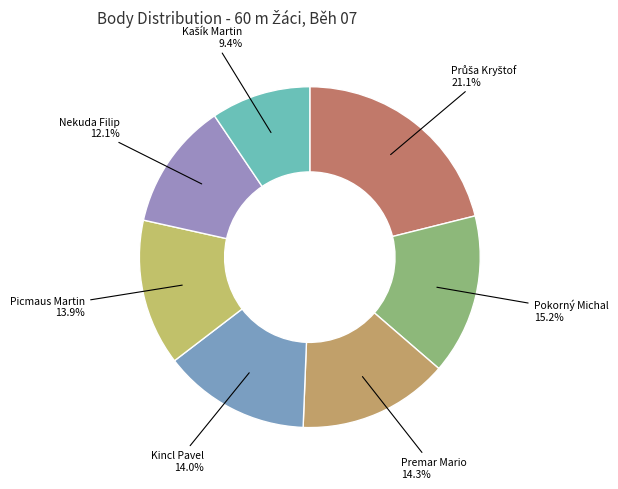

How many segments does this pie chart have?

7